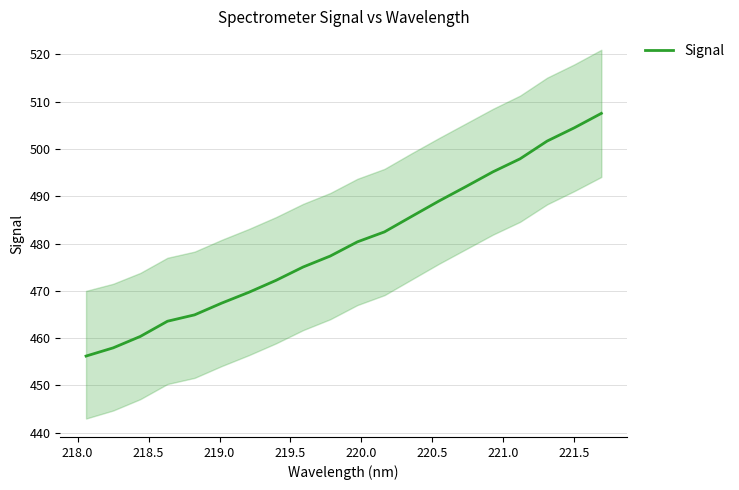

How many lines are shown in the chart?

1